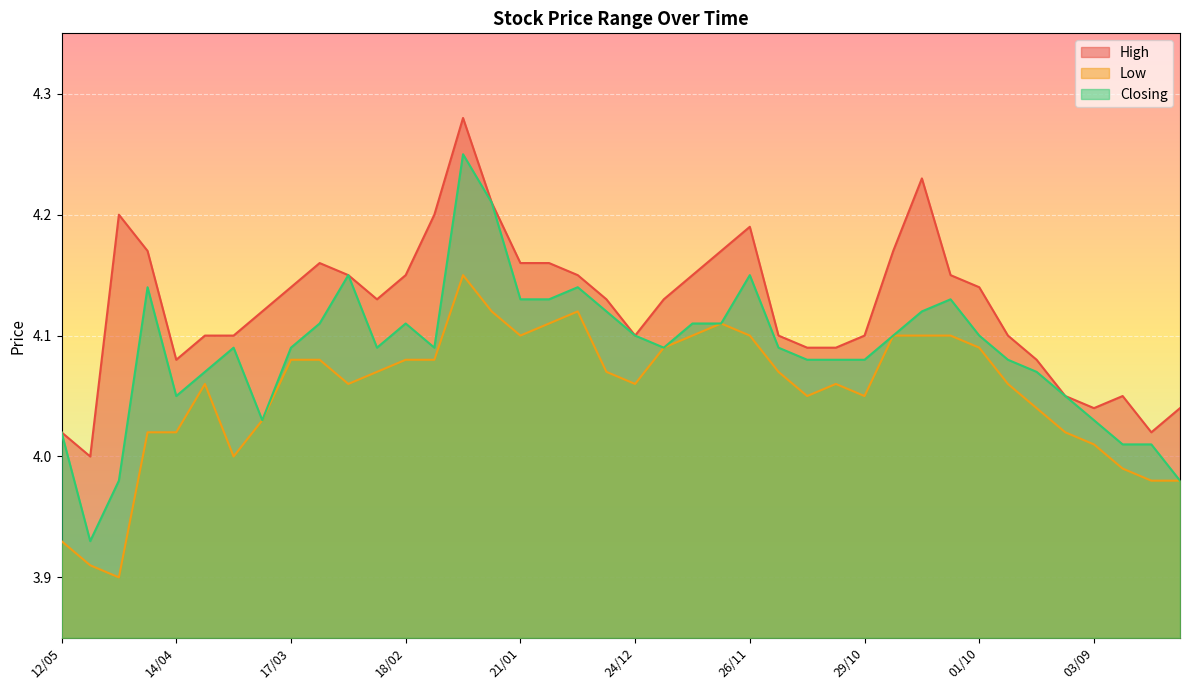

How many values in the High series exceed 4?

39